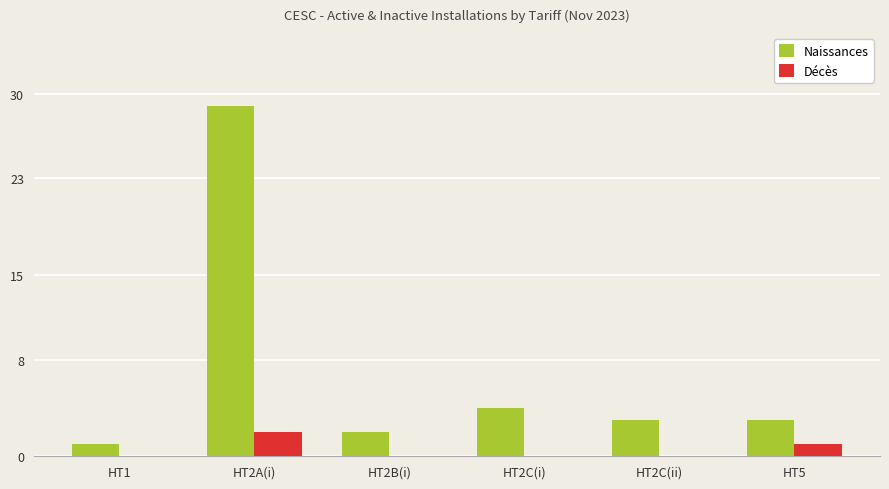

Where does the Naissances series first go above 3?

HT2A(i)